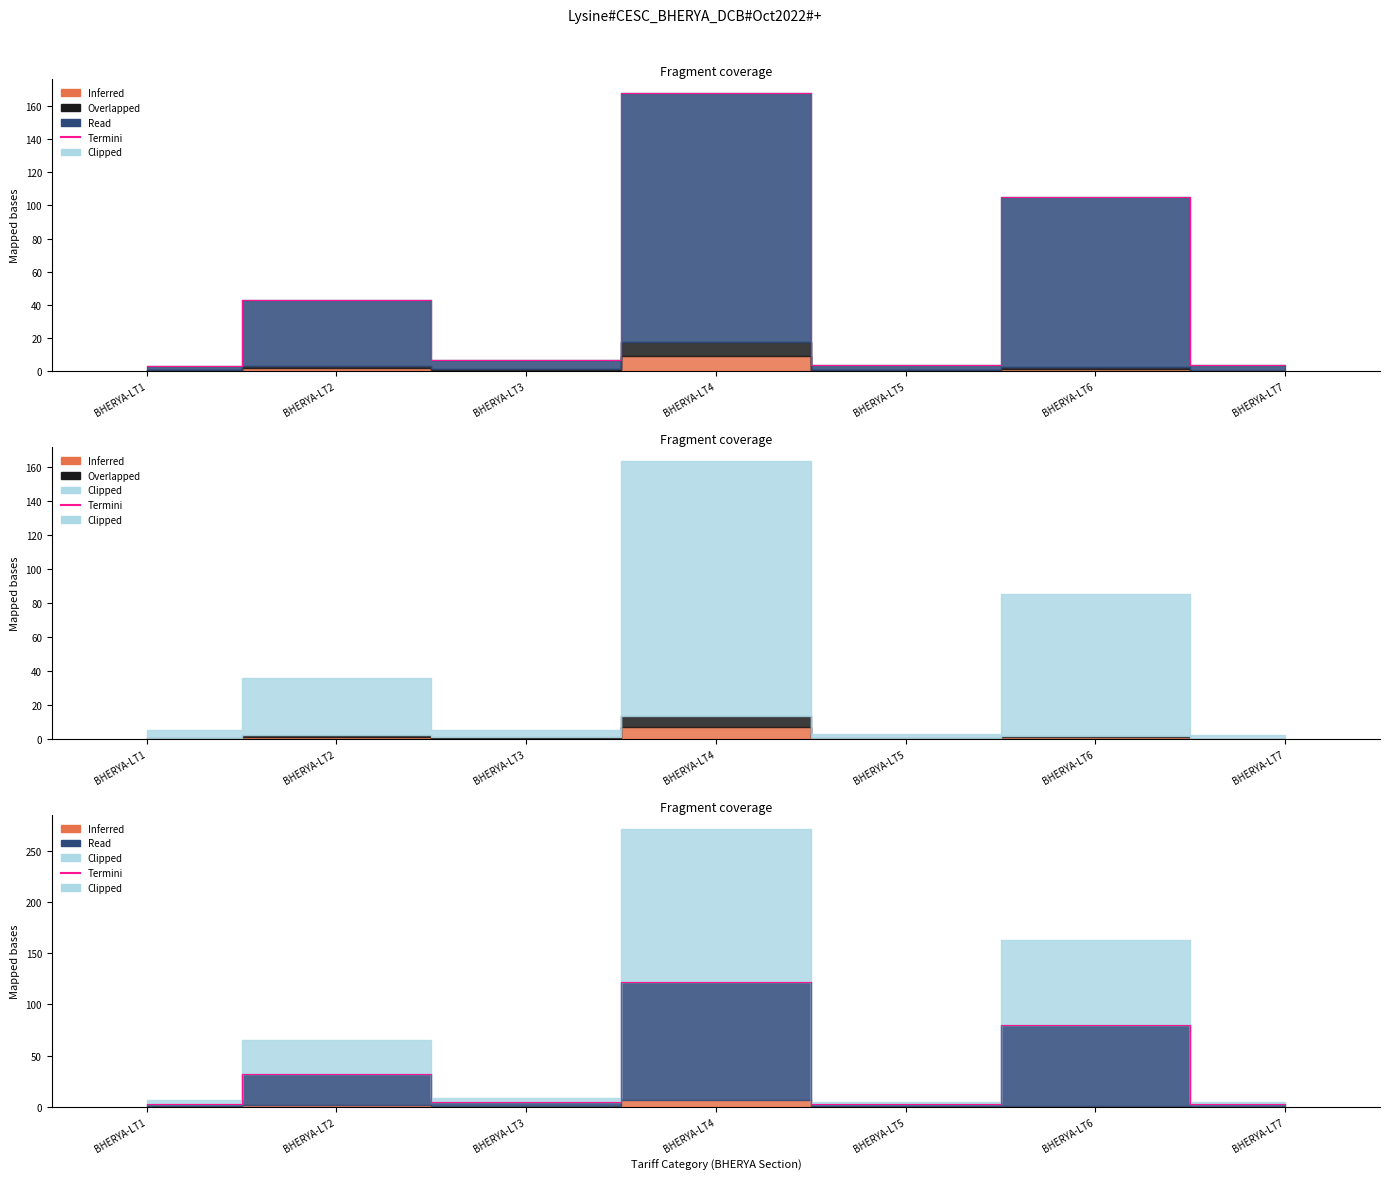

Where is the first local maximum?

BHERYA-LT2